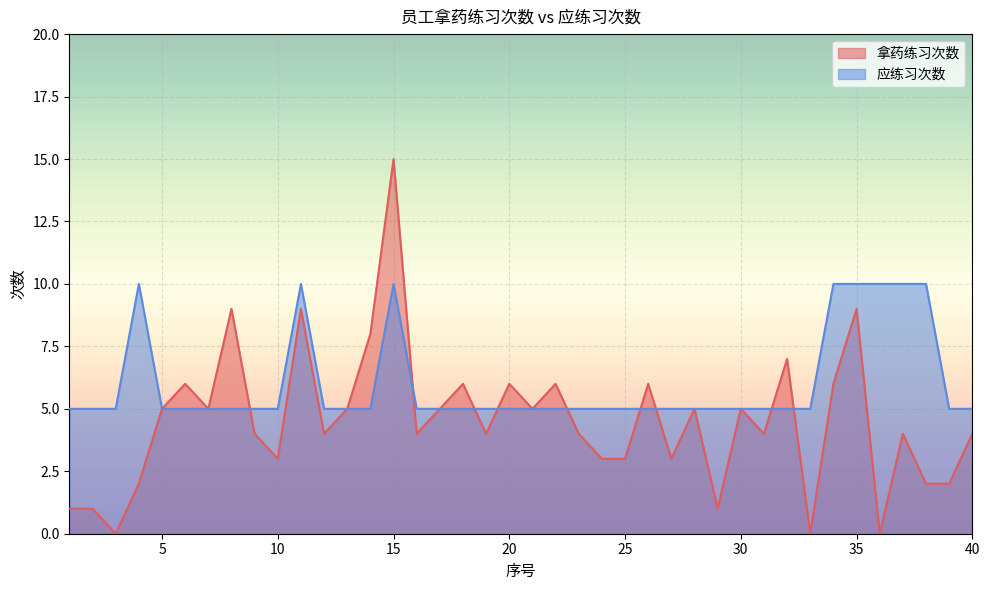

How many positive values does the 拿药练习次数 series have?

37